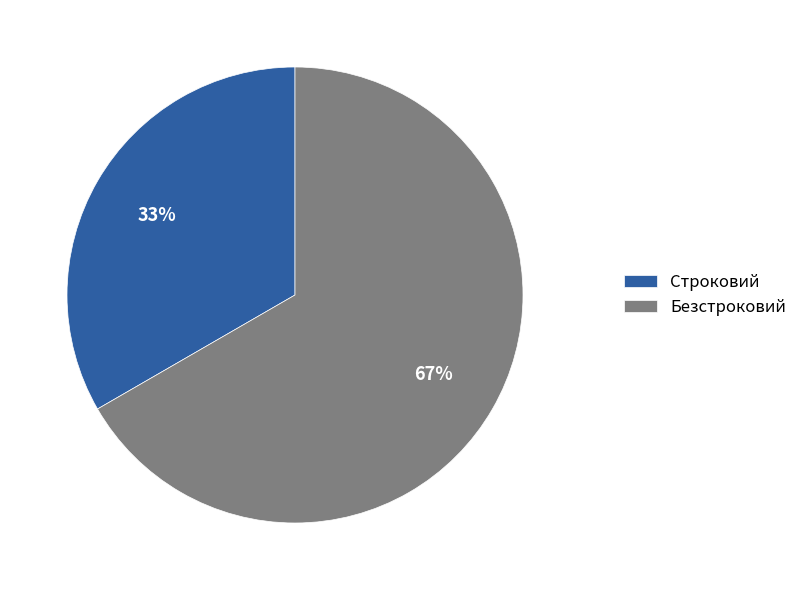

Is it true that Безстроковий is 54% of the pie?

False